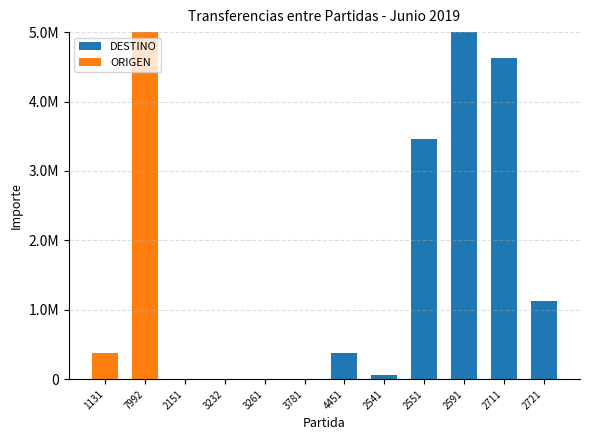

Are the bars grouped side by side (vs. stacked)?

No